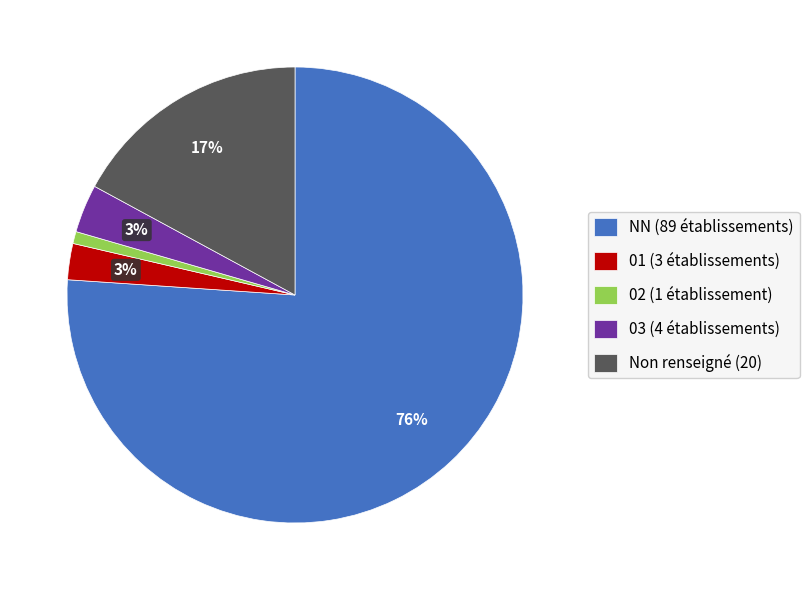

Is there any slice that represents more than half of the pie?

Yes